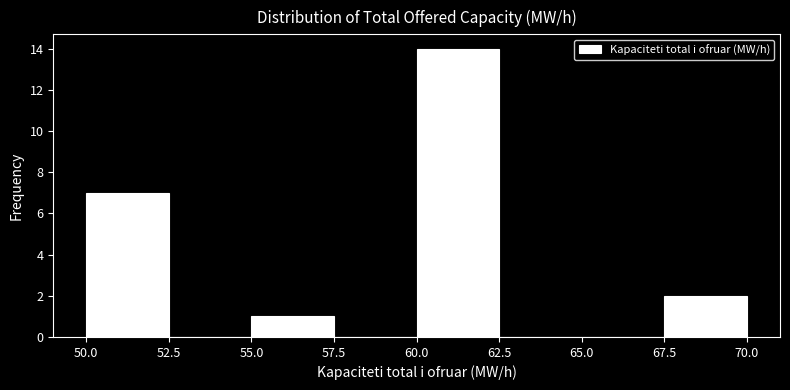

Reading left to right, transcribe this chart: for each bar, give the range it covers on the x-axis and its height. The values are not printed on the chart, so give them approximately, as read against the axis.

50.0 to 52.5: 7
52.5 to 55.0: 0
55.0 to 57.5: 1
57.5 to 60.0: 0
60.0 to 62.5: 14
62.5 to 65.0: 0
65.0 to 67.5: 0
67.5 to 70.0: 2